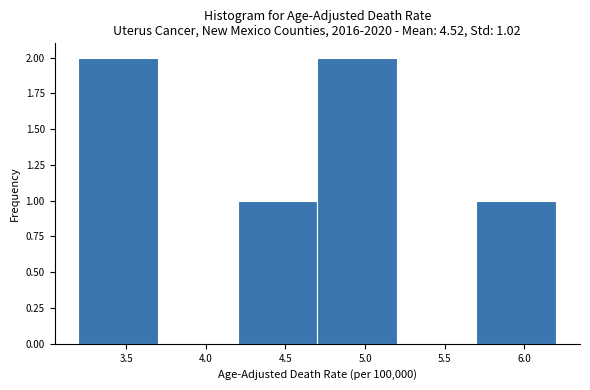

Reading left to right, transcribe this chart: for each bar, give the range it covers on the x-axis and its height. The values are not printed on the chart, so give them approximately, as read against the axis.

3.2 to 3.7: 2
3.7 to 4.2: 0
4.2 to 4.7: 1
4.7 to 5.2: 2
5.2 to 5.7: 0
5.7 to 6.2: 1